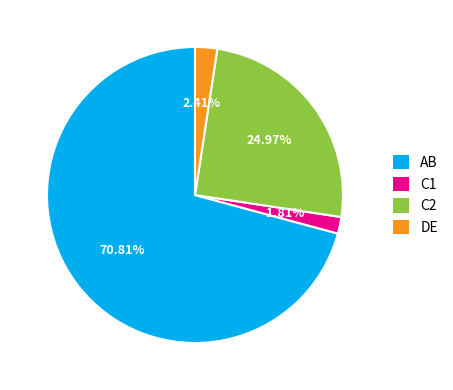

Is there a majority slice in this chart?

Yes